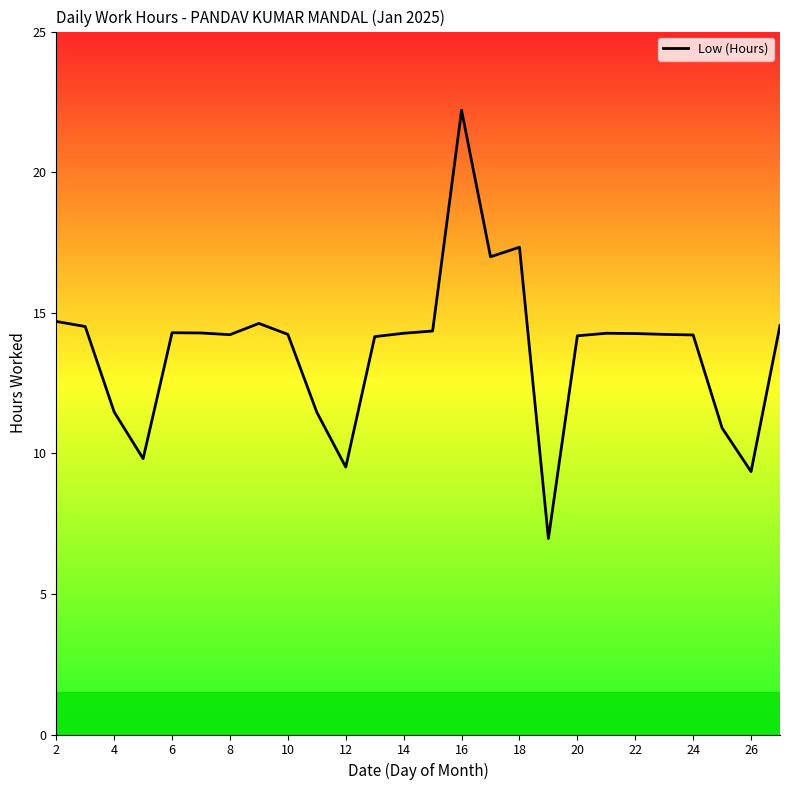

What is the difference between the maximum and minimum values?

15.2